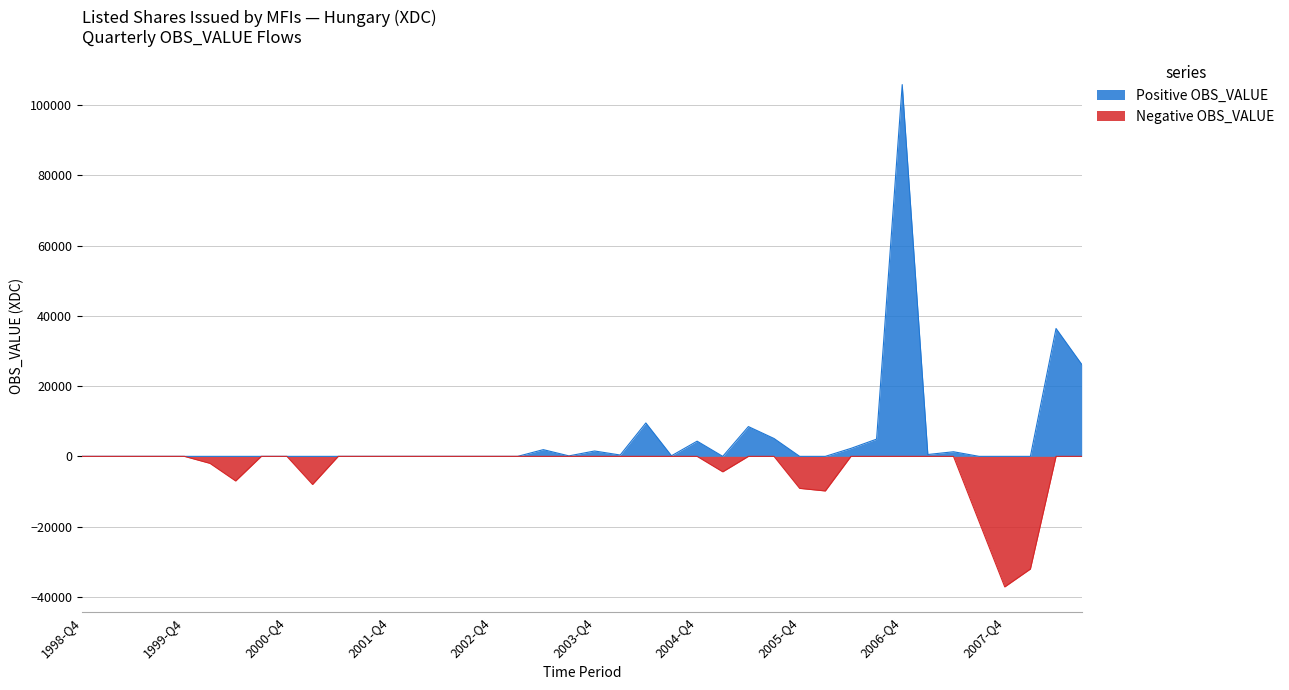

Which series has the largest total across all categories?

Positive OBS_VALUE